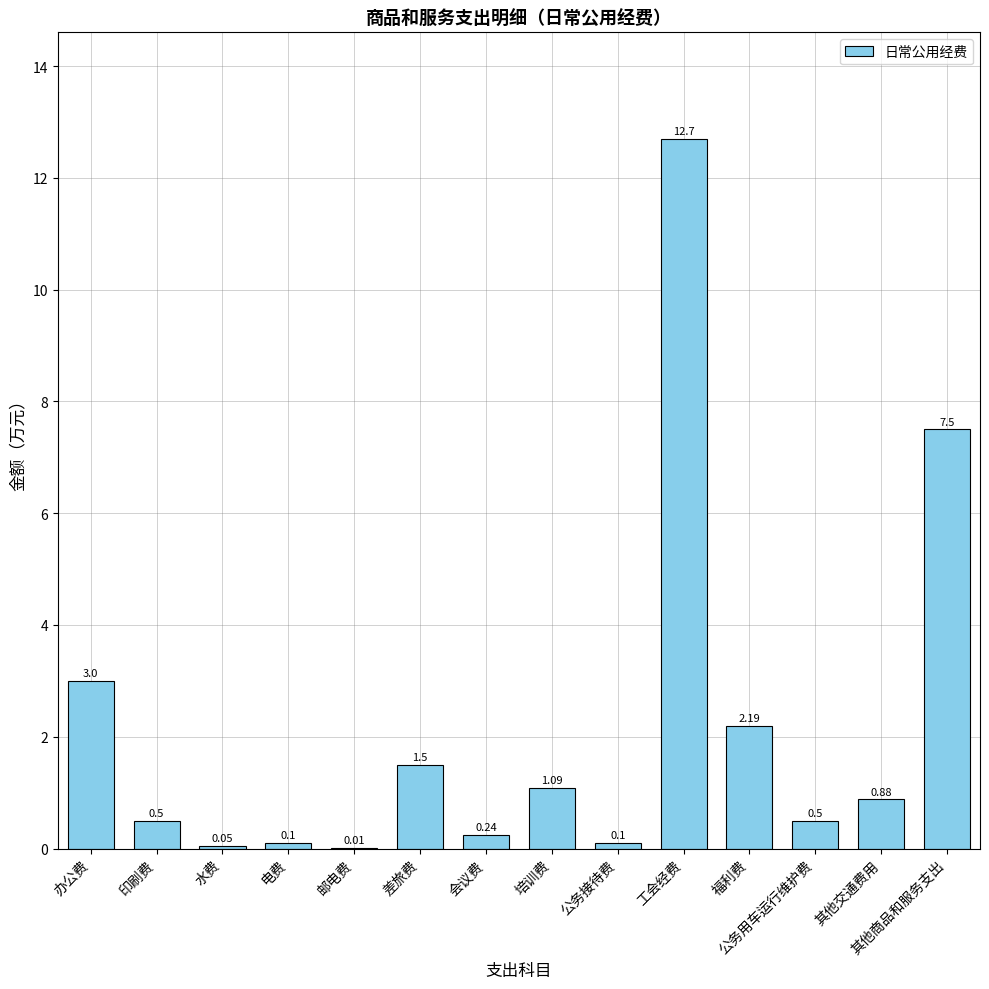

Are the bars horizontal?

No